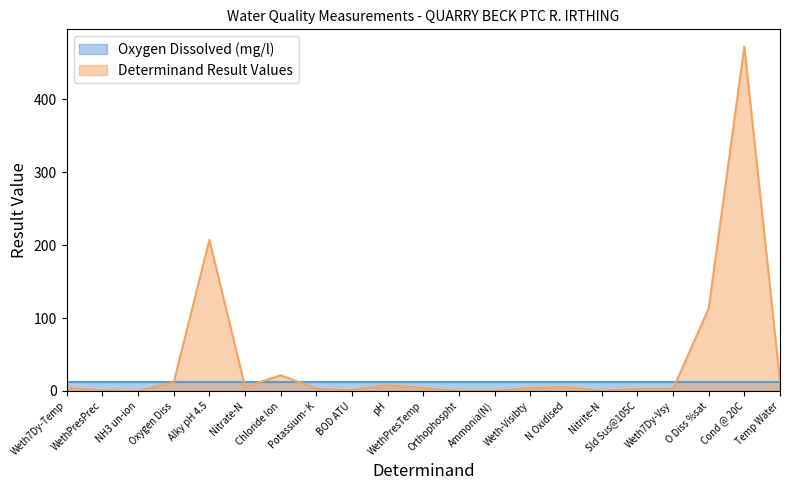

Reading right to left, what are all the values shown in this chart?

13.4	472.0	113.0	3.0	3.0	0.0	5.3	4.0	0.0	0.1	4.0	8.0	1.0	2.9	21.6	5.3	207.0	11.8	0.0	1.0	4.0